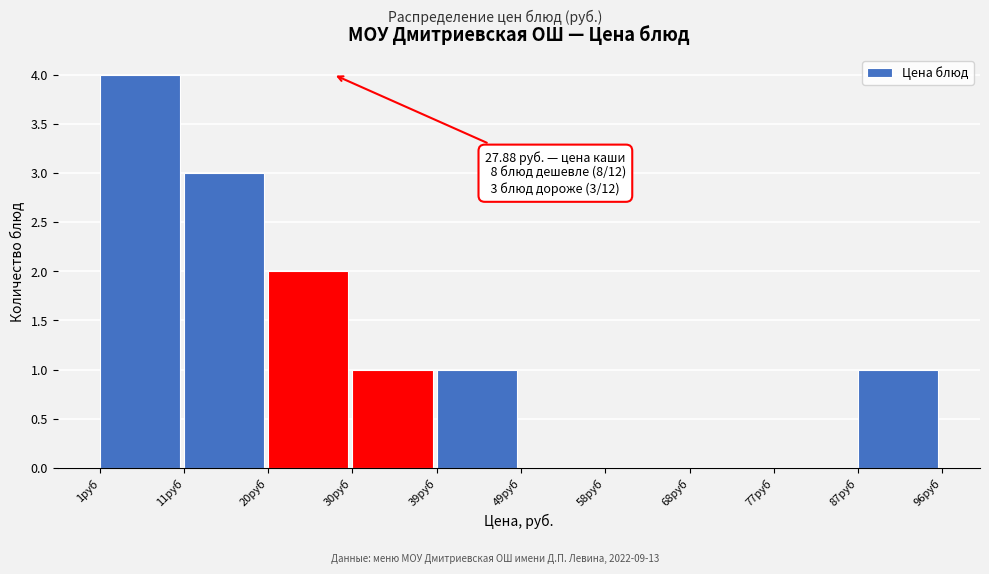

Over which range of the x-axis is the bar tallest?

1 to 11